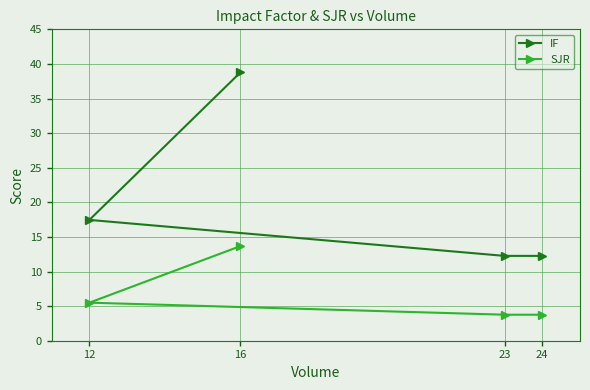

At which category is the sum across all series the highest?

16